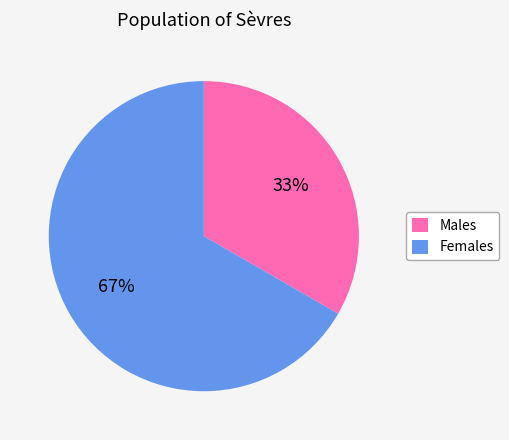

Which has a higher value, Females or Males?

Females